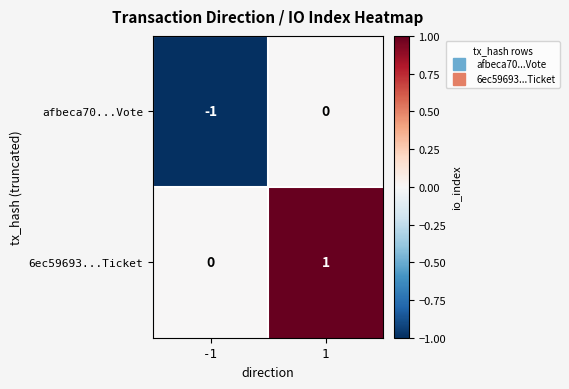

Is the value of 6ec59693...Ticket at 1 greater than the value of afbeca70...Vote at 1?

Yes